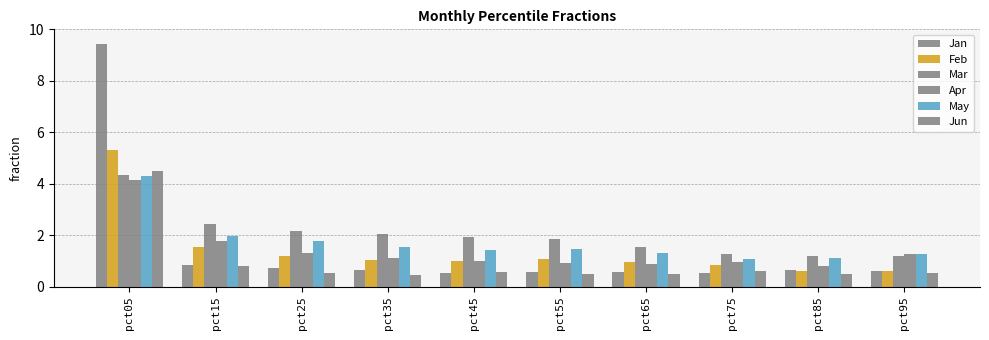

Where is Feb nearest to the value 2?

pct15